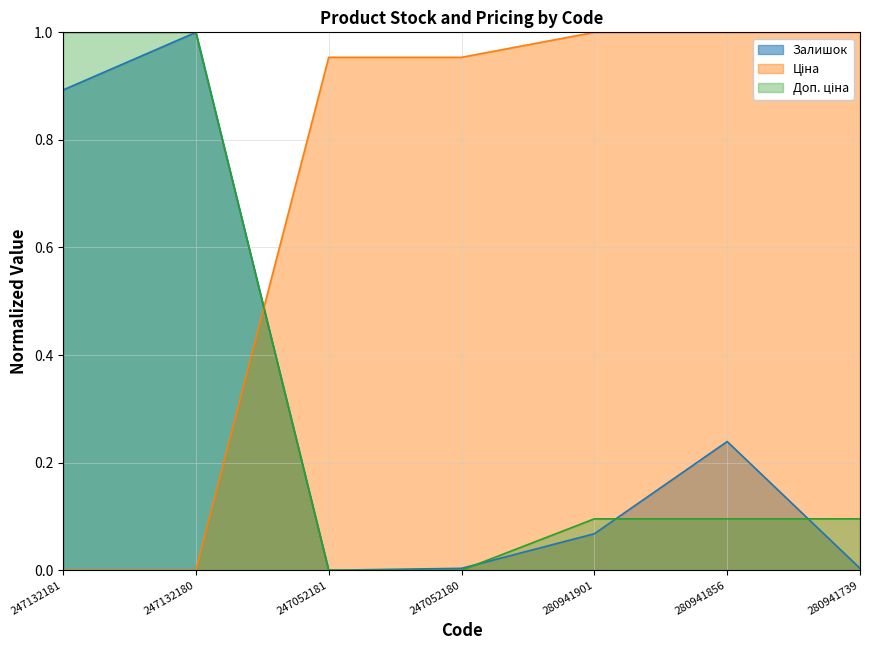

Does the chart display data point markers on the line(s)?

No